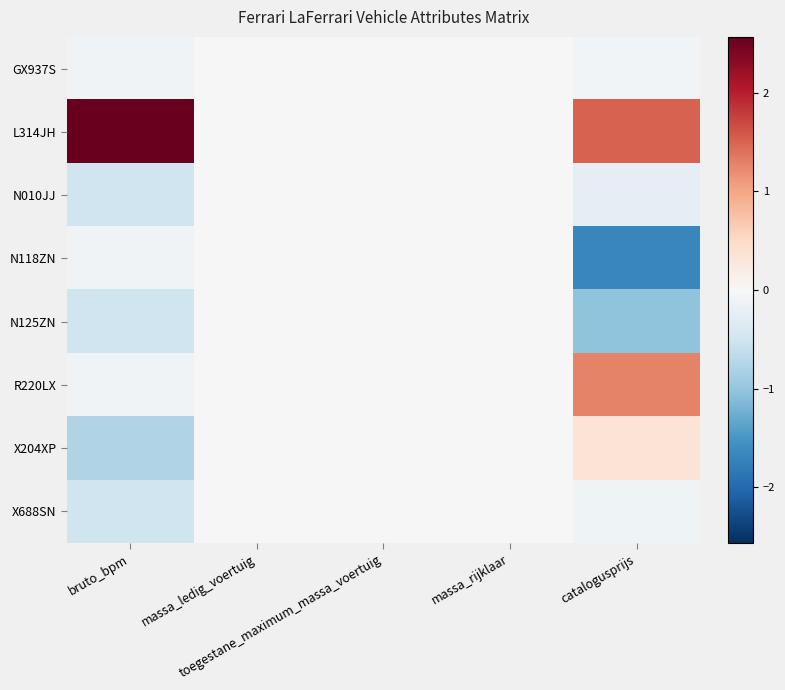

Rank the series by their maximum value, from highest to lowest.

L314JH, R220LX, X204XP, GX937S, N010JJ, N118ZN, N125ZN, X688SN